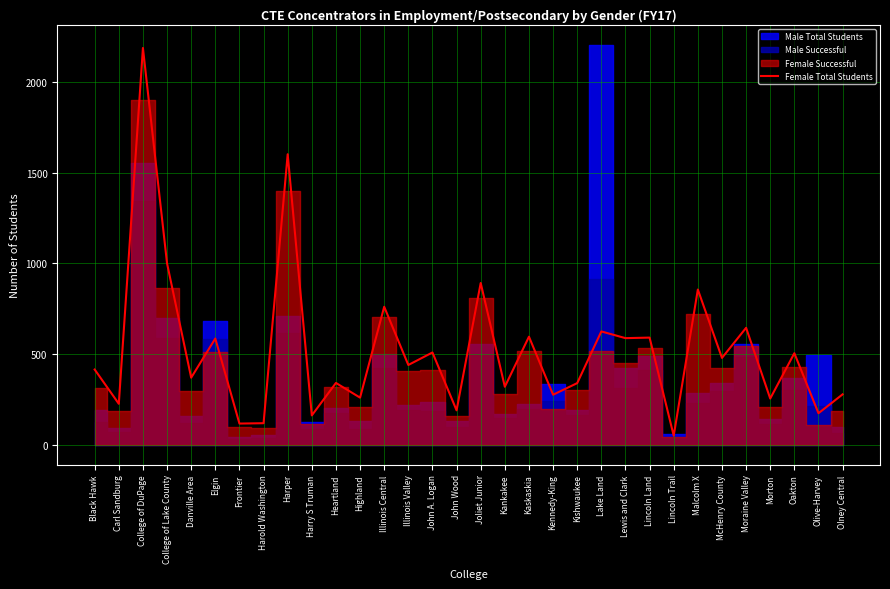

Reading left to right, what are all the values shown in this chart?

414	225	2187	999	369	585	116	118	1601	161	340	259	760	439	508	189	891	319	595	275	339	624	587	590	49	855	478	644	254	504	173	277